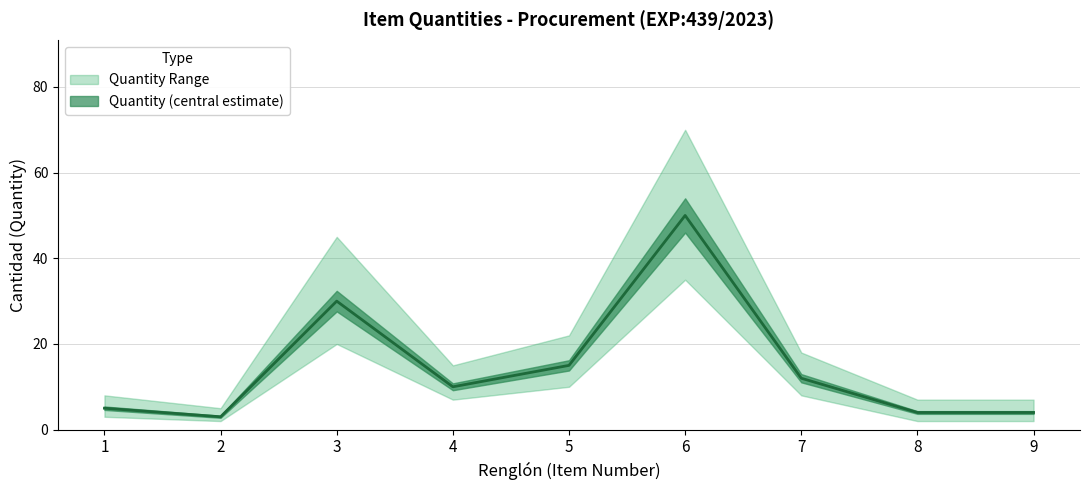

What is the value of the Quantity Lower point at the 2nd from the left?

2